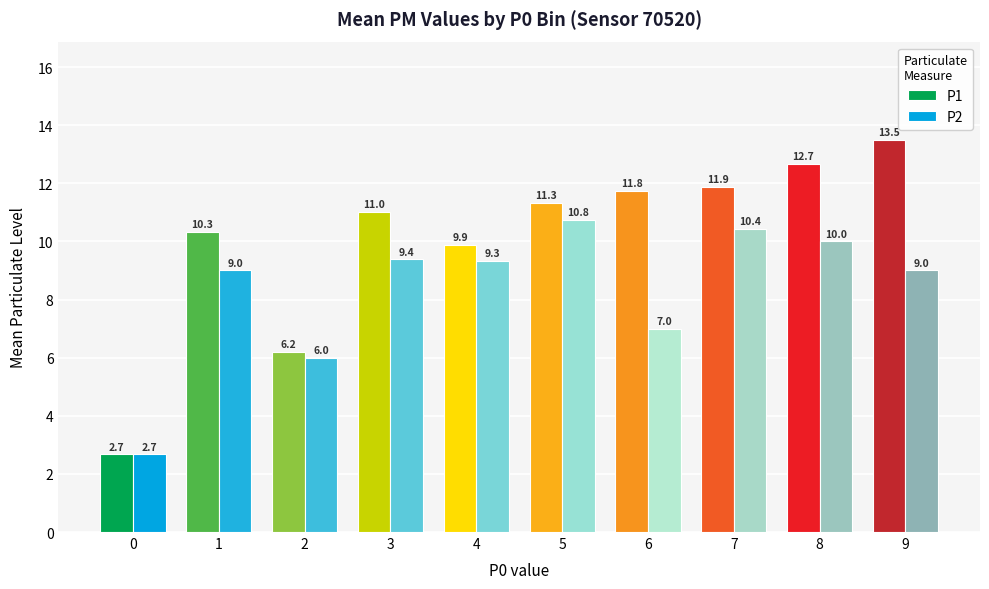

What is the value of the P2 bar at the 5th from the left?

9.3